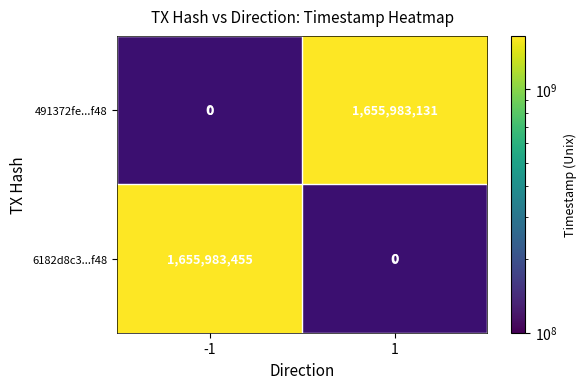

What is the maximum value shown in the chart?

1655983455